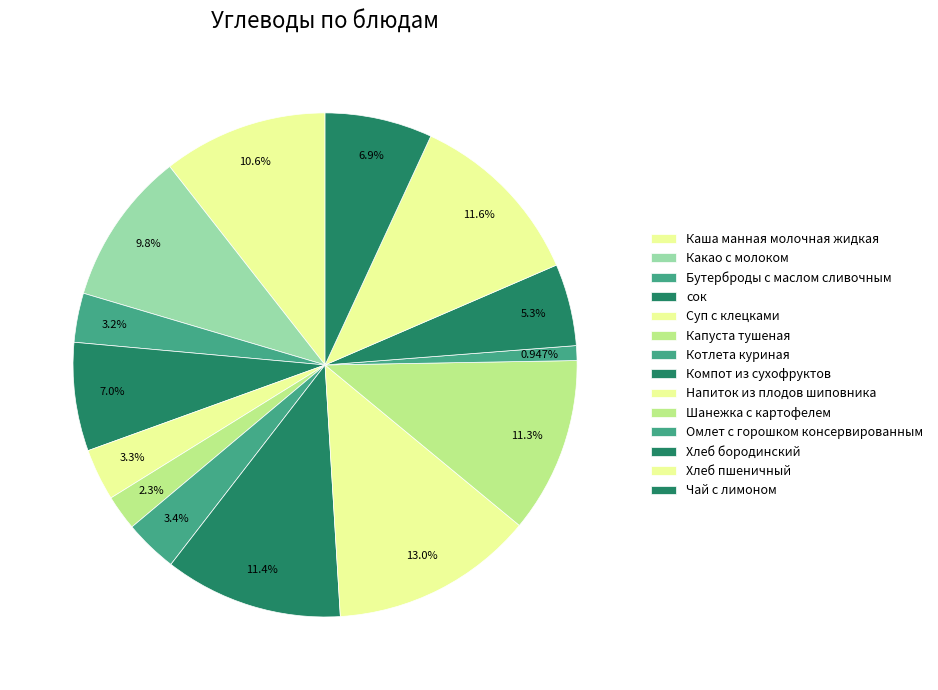

Does any single category account for the majority?

No